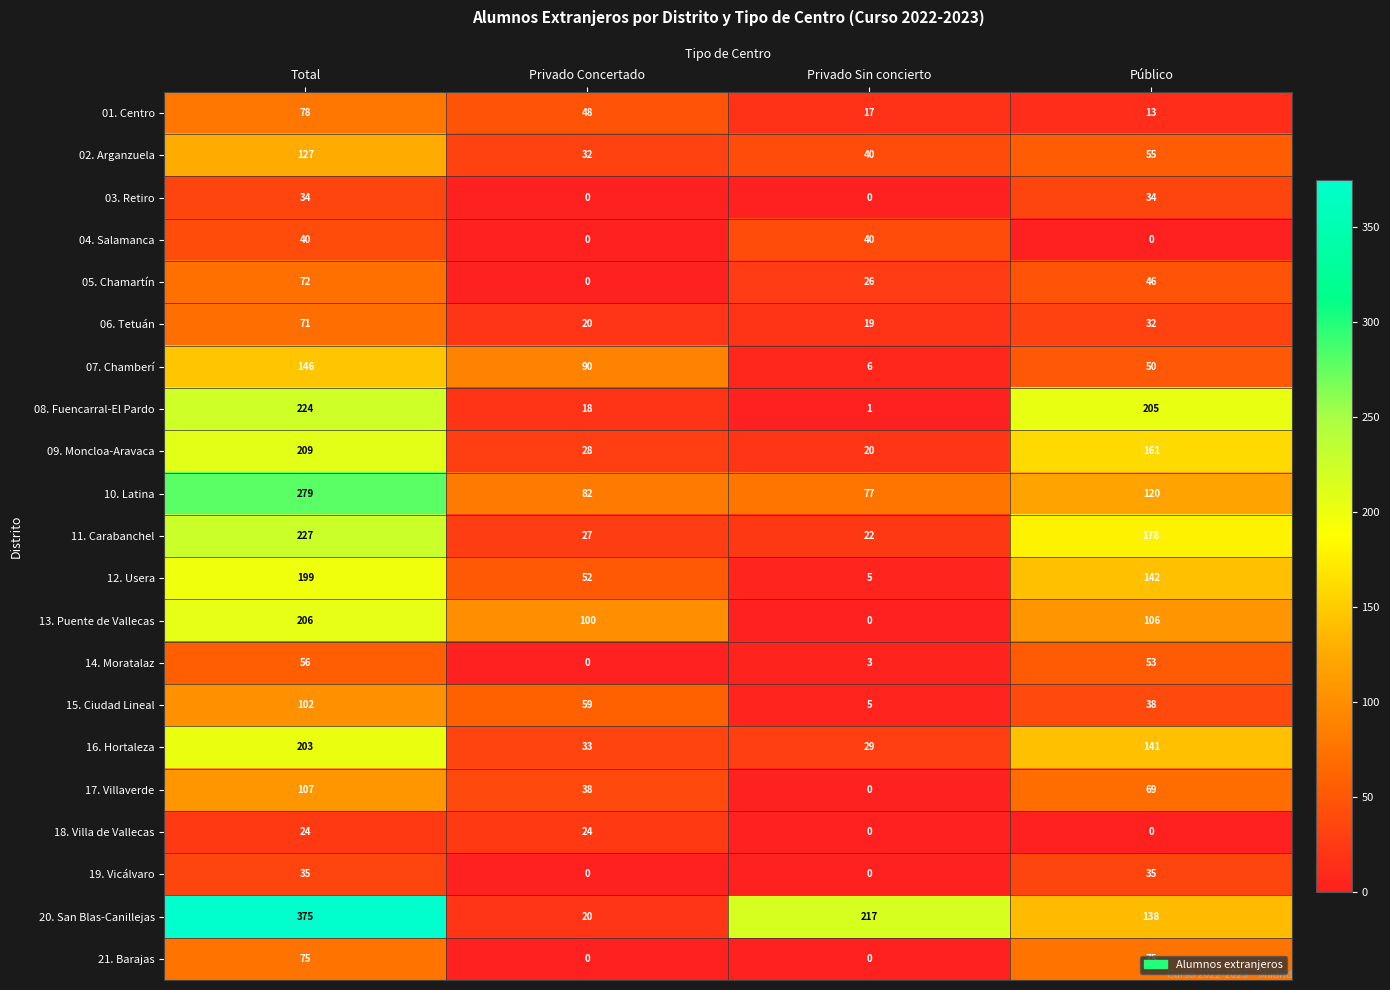

True or false: 08. Fuencarral-El Pardo has a value of 8 at Privado Concertado.

False